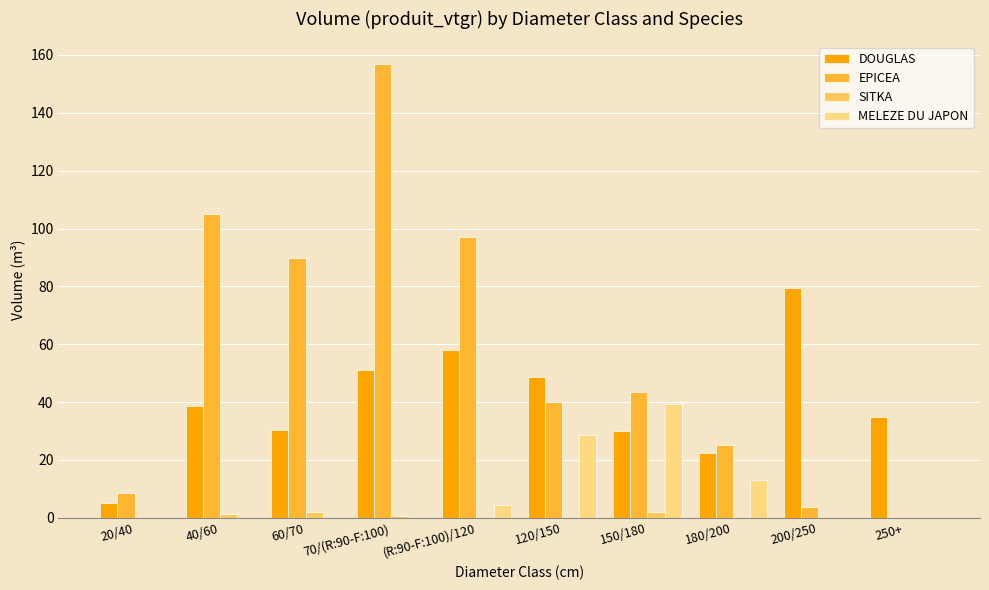

What is the sum of the DOUGLAS values at 250+ and 120/150?

83.6